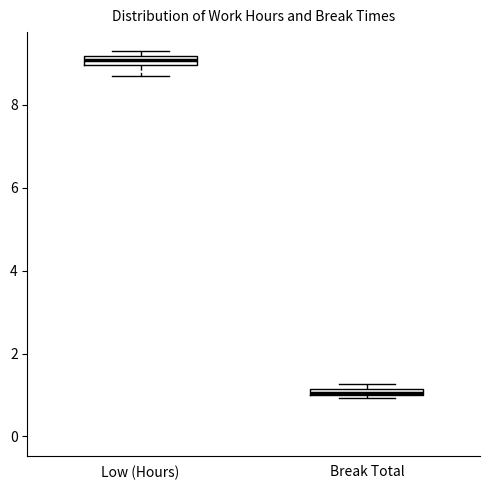

Where is the upper edge of the box for Low (Hours) on the y-axis? The values are not printed on the chart, so give them approximately, as read against the axis.

9.2